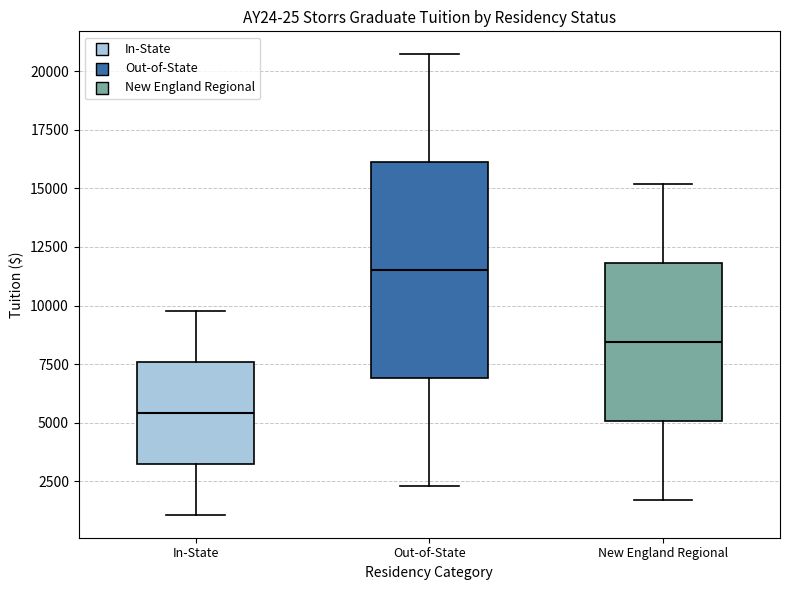

Reading left to right, transcribe this box plot: for each box, give where its median line is, the range the box spans, and where its two whiskers end, as read against the y-axis. The values are not printed on the chart, so give them approximately, as read against the axis.

In-State: median 5500, box 3500 to 7500, whiskers 1000 to 10000
Out-of-State: median 11500, box 7000 to 16000, whiskers 2500 to 20500
New England Regional: median 8500, box 5000 to 12000, whiskers 1500 to 15000